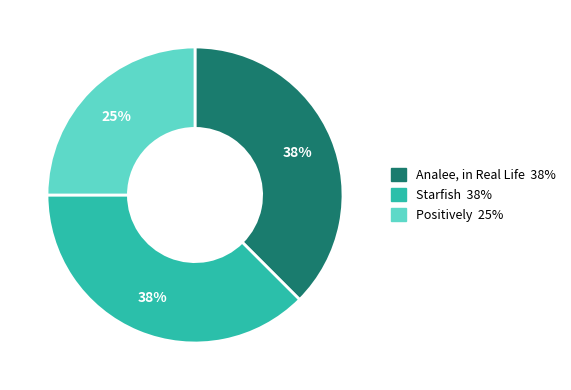

To the nearest percent, what percentage of the pie is Positively?

25%